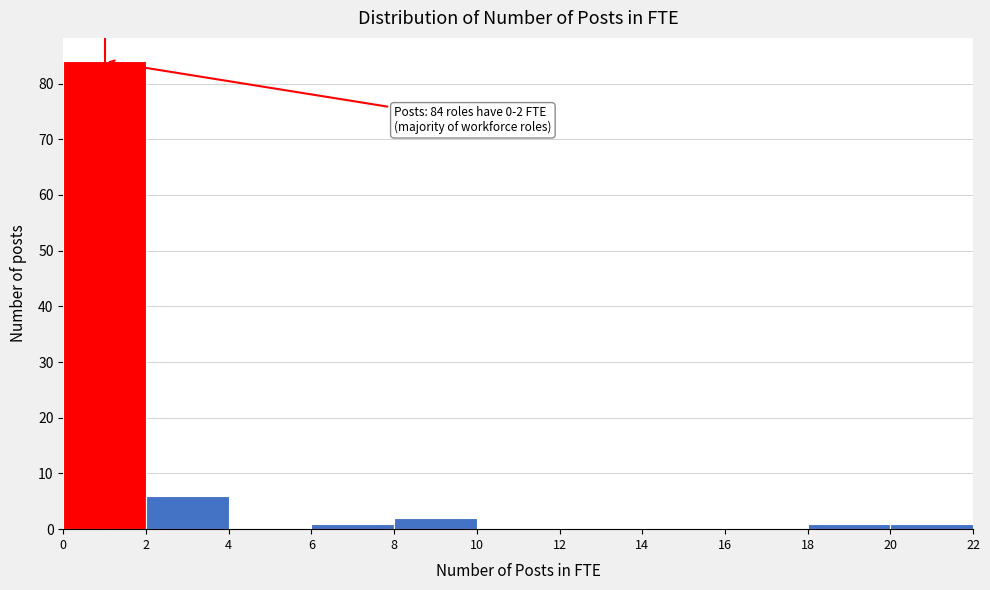

Over which range of the x-axis is the bar tallest?

0 to 2